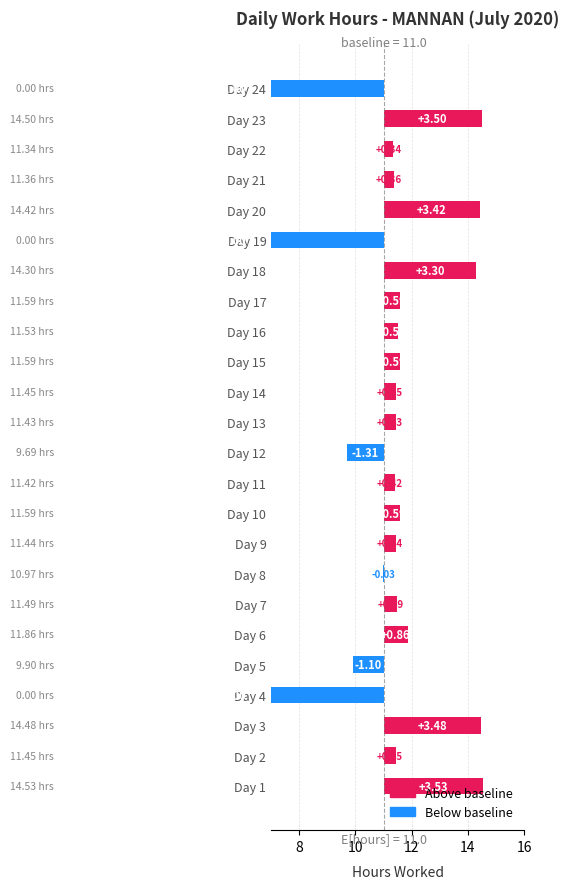

How many negative values are there?

6